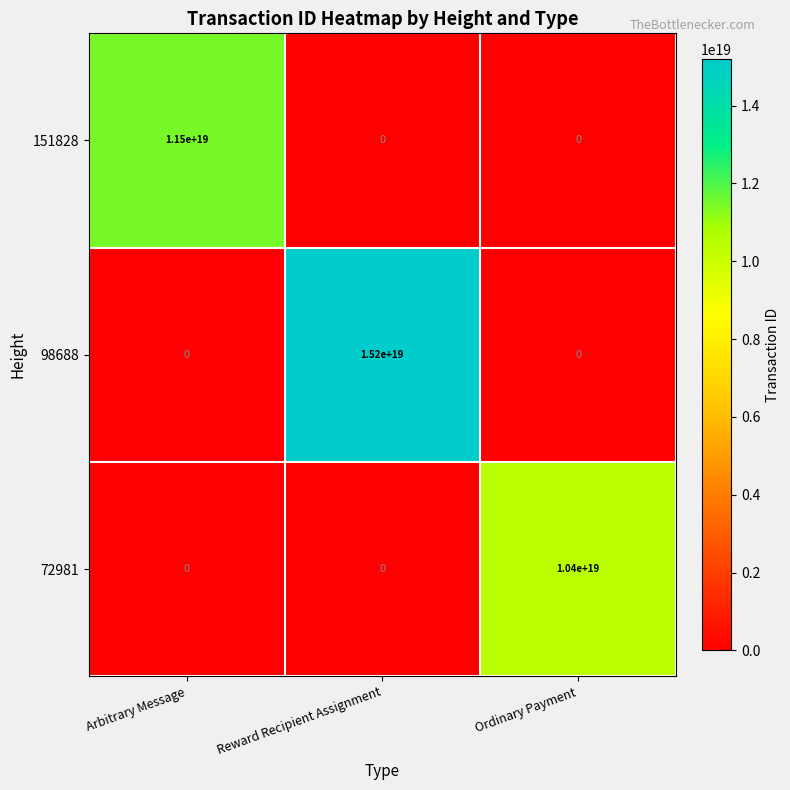

Which series changed the most between Arbitrary Message and Reward Recipient Assignment?

98688